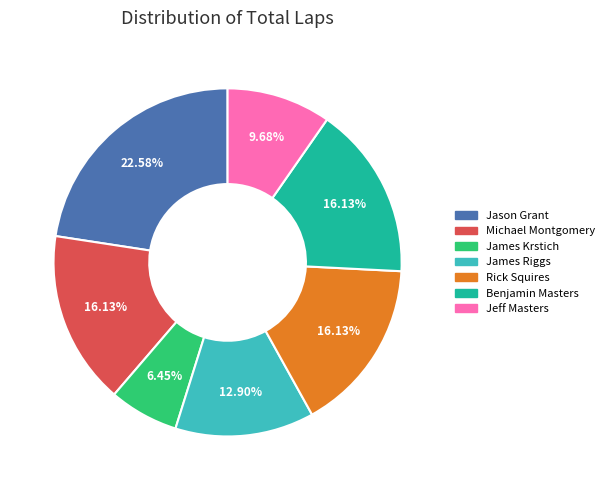

Does any single category account for the majority?

No